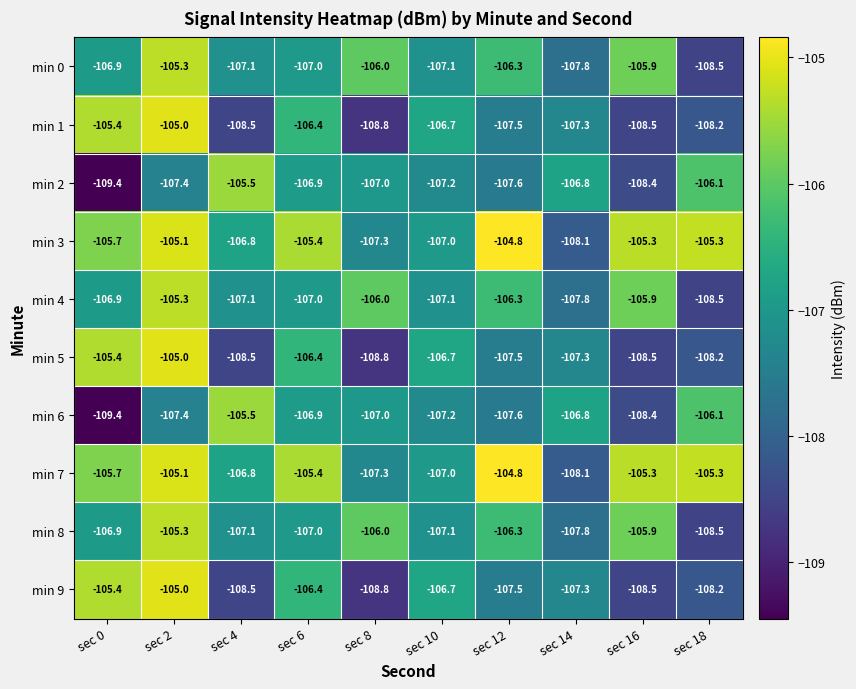

Is the value of min 4 at sec 8 greater than the value of min 5 at sec 18?

Yes